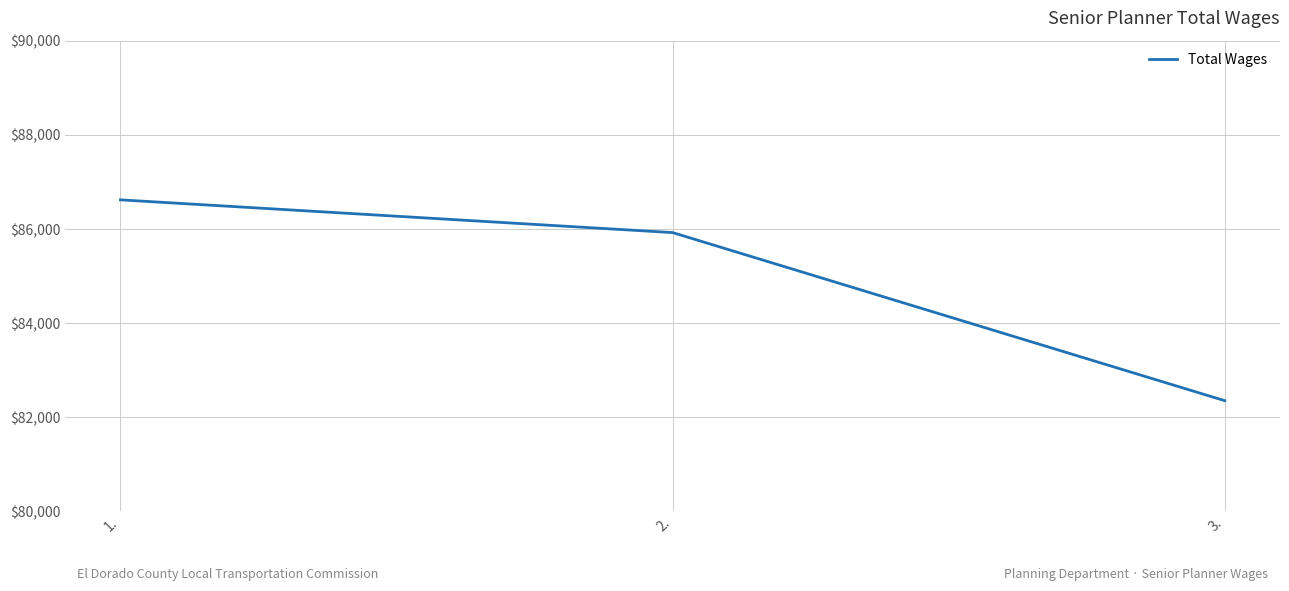

Which category has the lowest value across all series?

3.